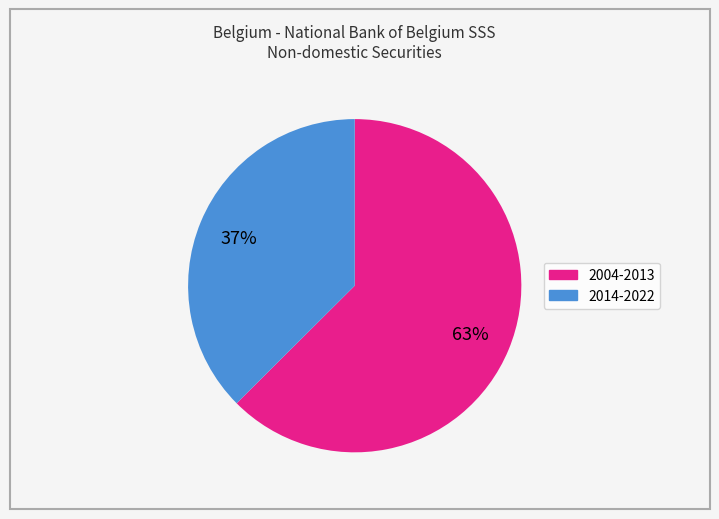

Is there a majority slice in this chart?

Yes